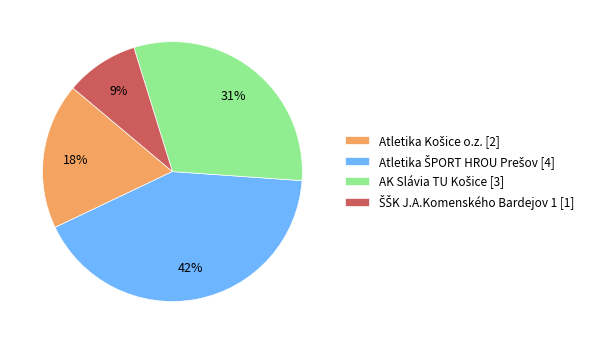

To the nearest percent, what is the difference between the largest and smallest slice percentages?

33%